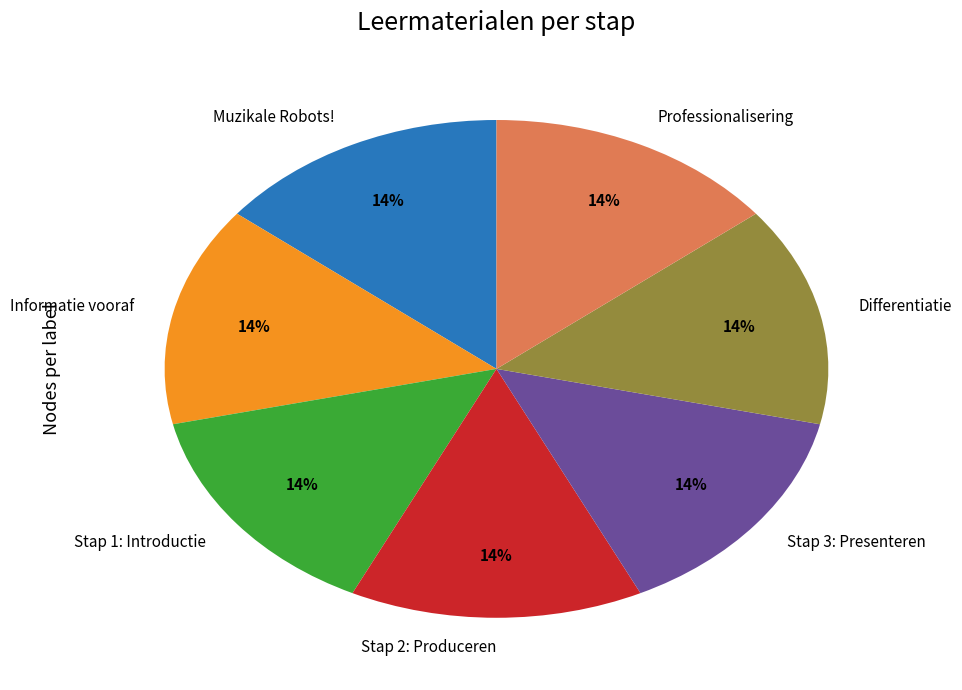

To the nearest percent, what percentage of the pie is Professionalisering?

14%